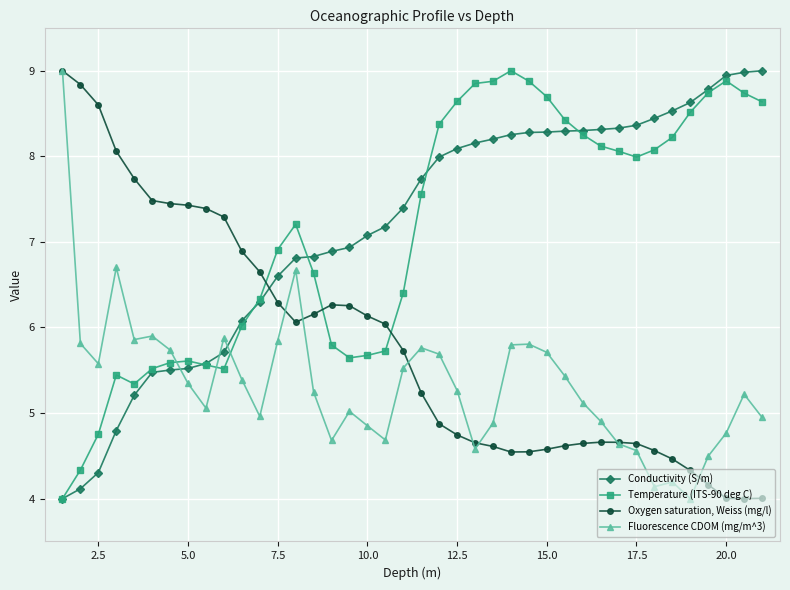

True or false: Conductivity (S/m) and Oxygen saturation, Weiss (mg/l) cross at least once.

True